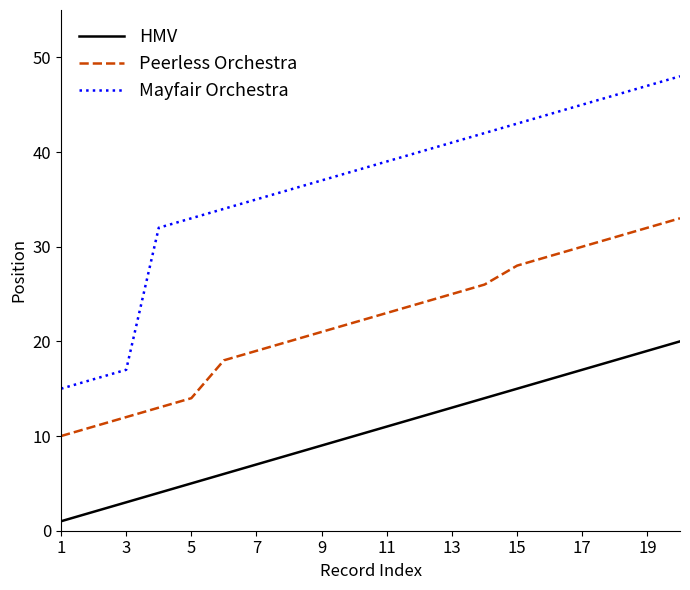

Which series has the widest spread of values?

Mayfair Orchestra